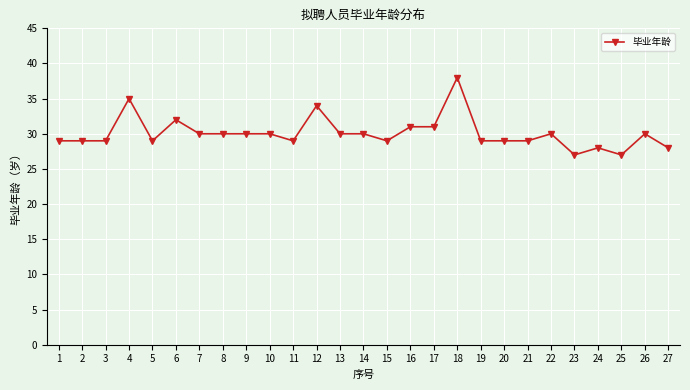

Reading left to right, transcribe all the data shown in this chart.

1=29	2=29	3=29	4=35	5=29	6=32	7=30	8=30	9=30	10=30	11=29	12=34	13=30	14=30	15=29	16=31	17=31	18=38	19=29	20=29	21=29	22=30	23=27	24=28	25=27	26=30	27=28